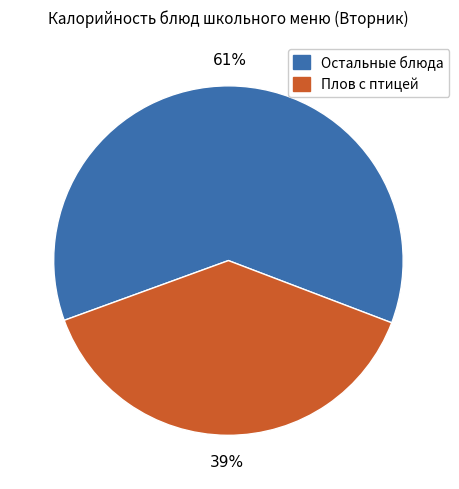

To the nearest percent, what portion does Остальные блюда represent?

61%